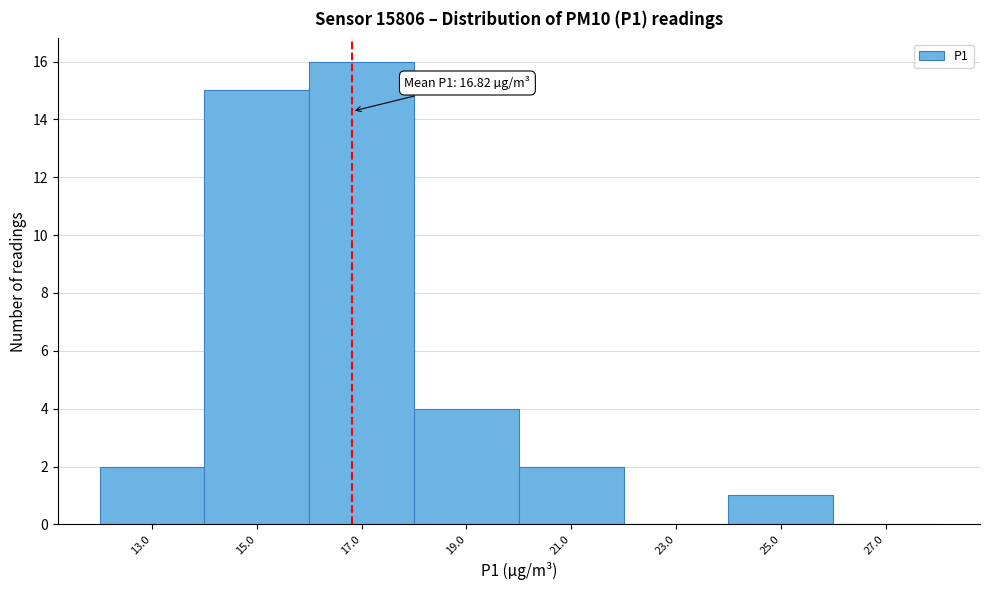

Which range on the x-axis has the tallest bar?

16 to 18